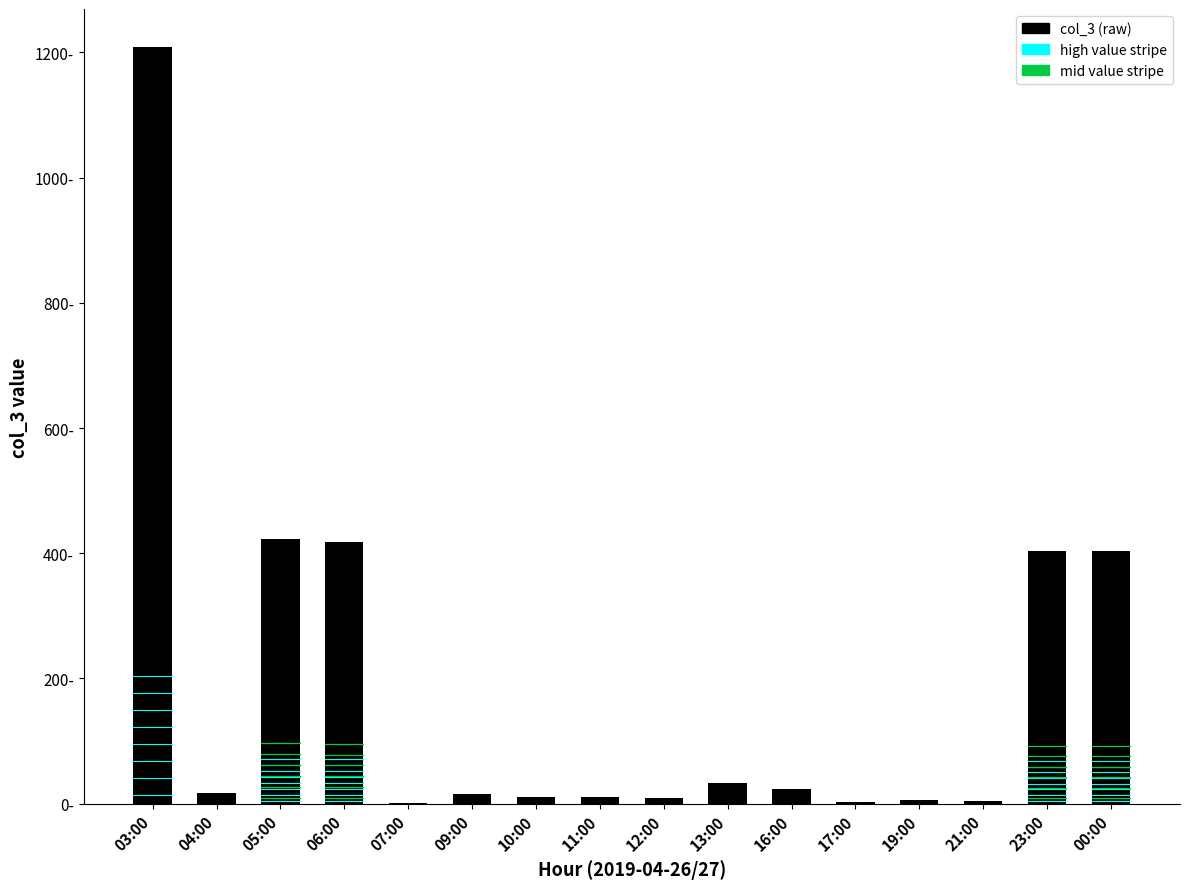

What is the change in value from 11:00 to 17:00?

-8